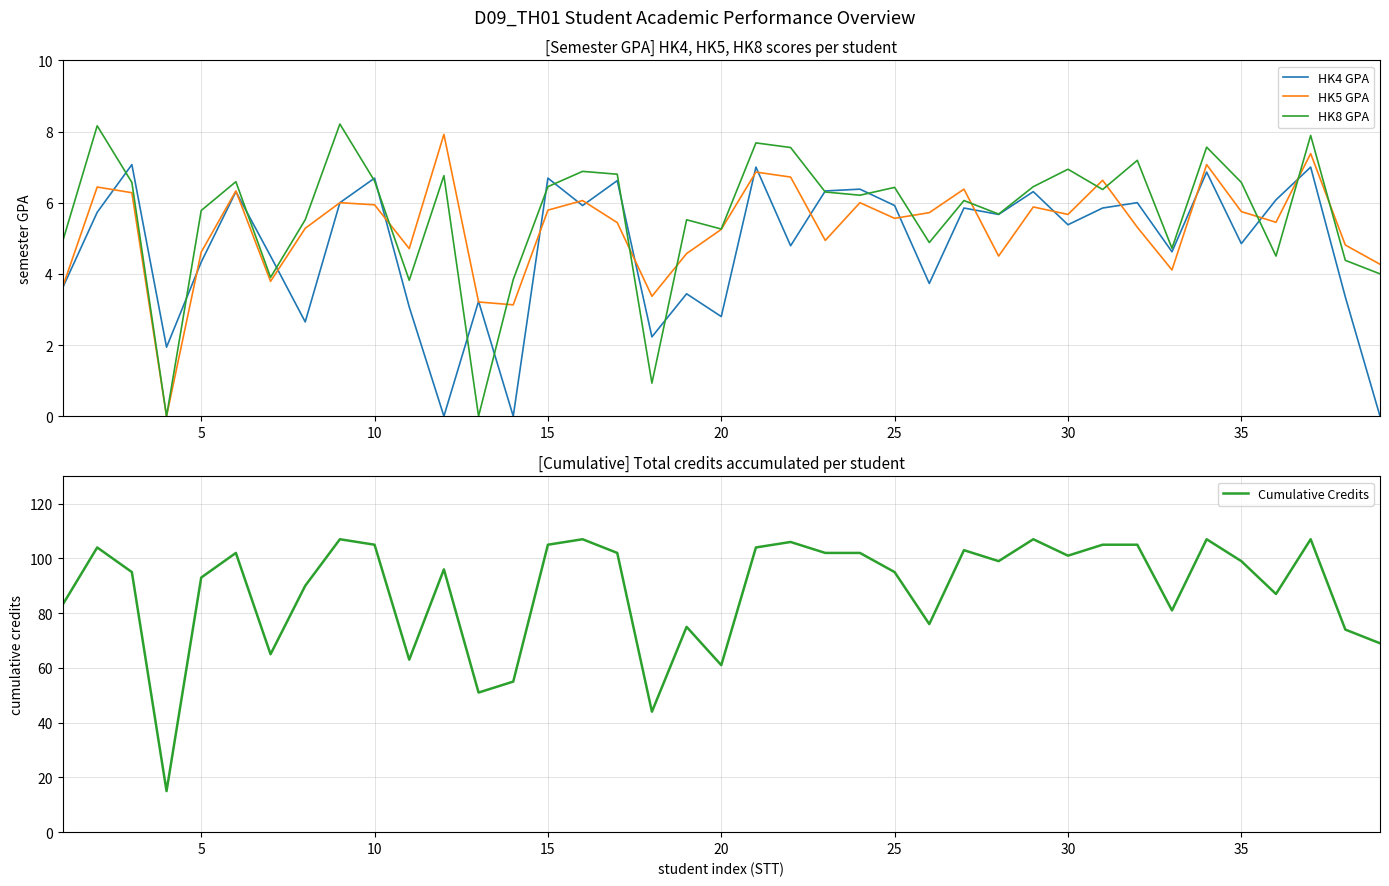

How many positive values does the HK8 GPA series have?

37